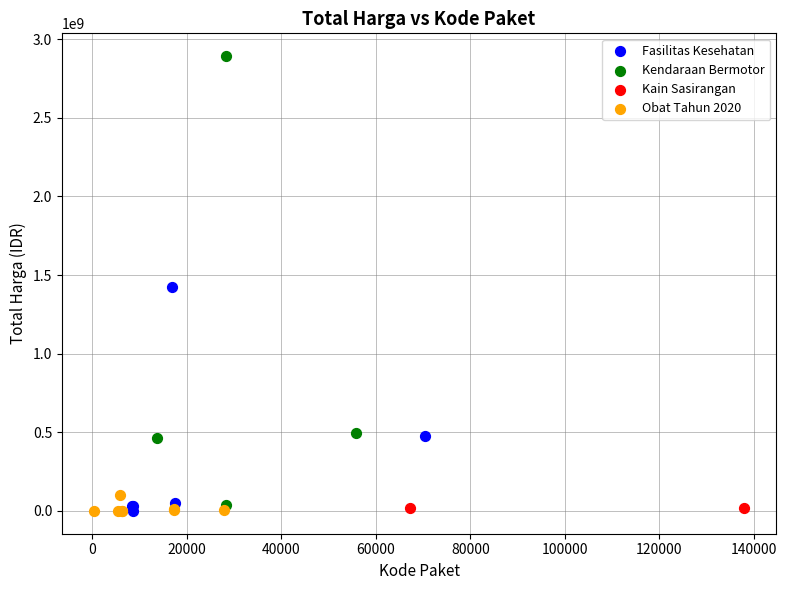

What are all the series names shown in the legend?

Fasilitas Kesehatan, Kendaraan Bermotor, Kain Sasirangan, Obat Tahun 2020